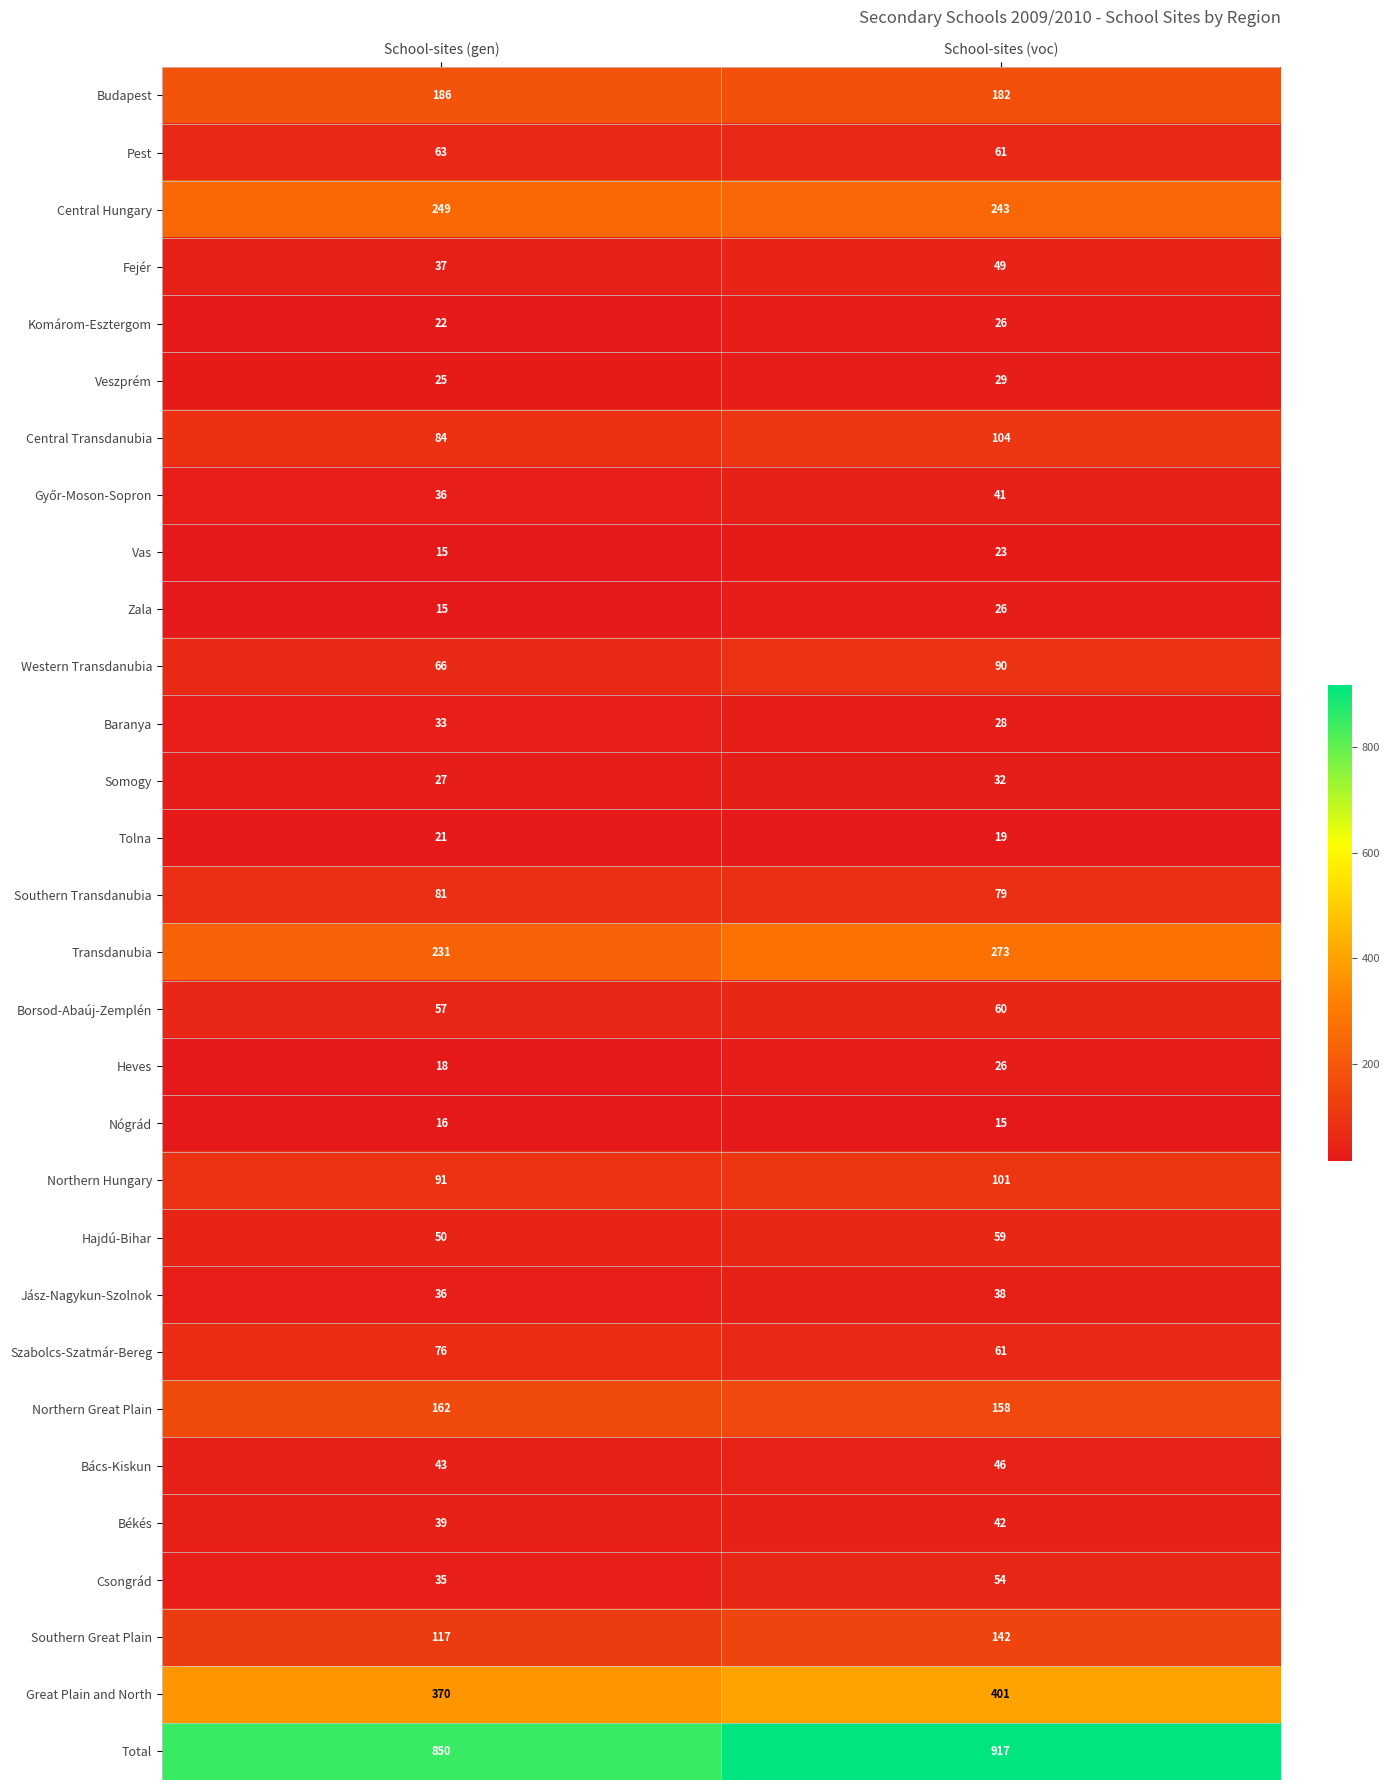

What value does the Békés series have at School-sites (voc)?

42